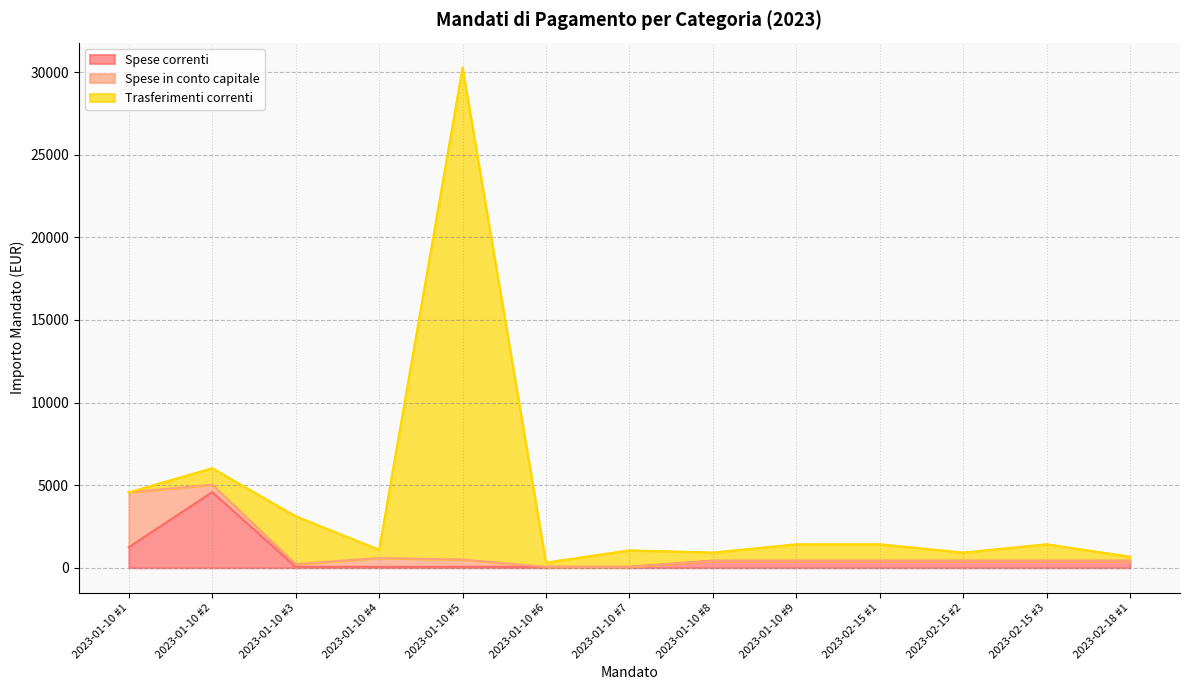

How many data points in Spese in conto capitale are above 0?

5